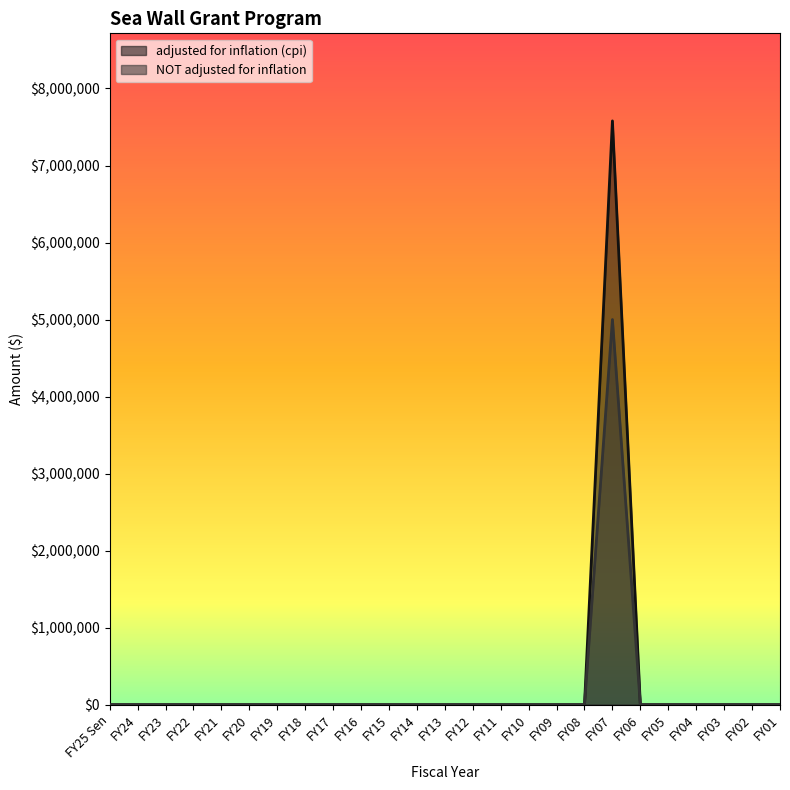

Is it true that NOT adjusted for inflation equals -2476761 at FY19?

False